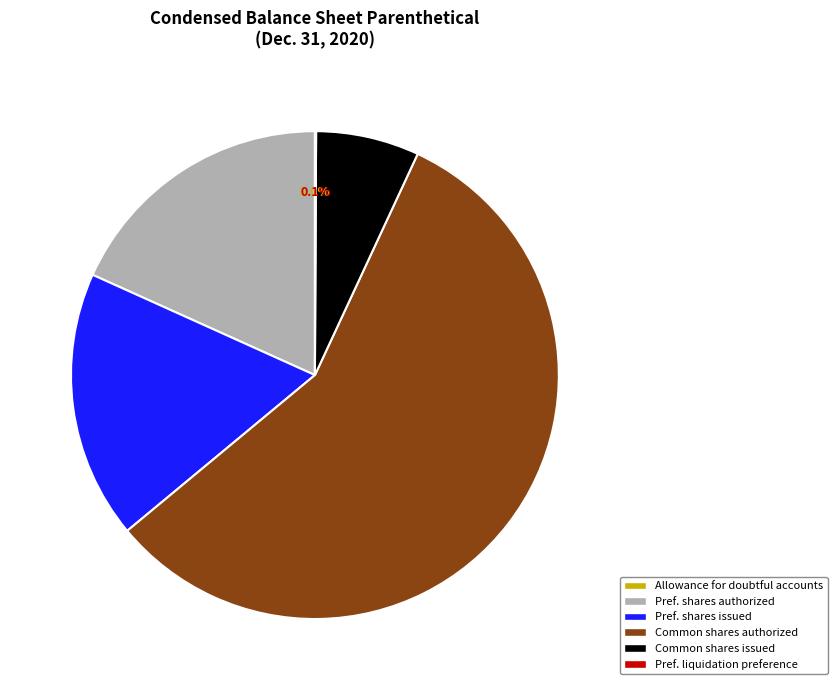

Is the sum of Common shares authorized and Pref. shares issued greater than half?

Yes